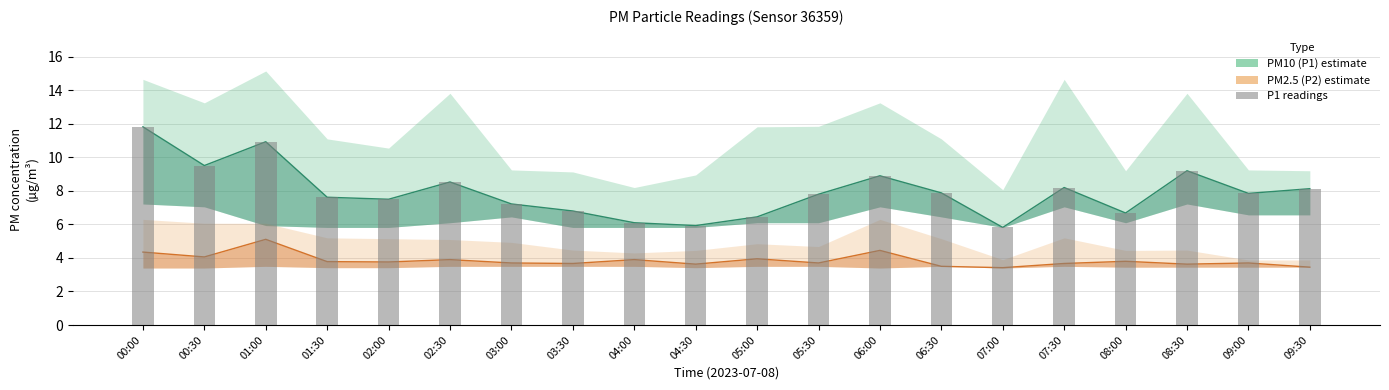

Reading left to right, list all the values displayed in this chart.

PM10 (P1) estimate: 11.8	9.5	10.9	7.6	7.5	8.5	7.2	6.8	6.1	5.9	6.5	7.8	8.9	7.9	5.8	8.2	6.7	9.2	7.8	8.1
PM2.5 (P2) estimate: 4.3	4.1	5.1	3.8	3.8	3.9	3.7	3.7	3.9	3.6	4.0	3.7	4.5	3.5	3.4	3.7	3.8	3.6	3.7	3.5
P1 readings: 11.8	9.5	10.9	7.6	7.5	8.5	7.2	6.8	6.1	5.9	6.5	7.8	8.9	7.9	5.8	8.2	6.7	9.2	7.8	8.1